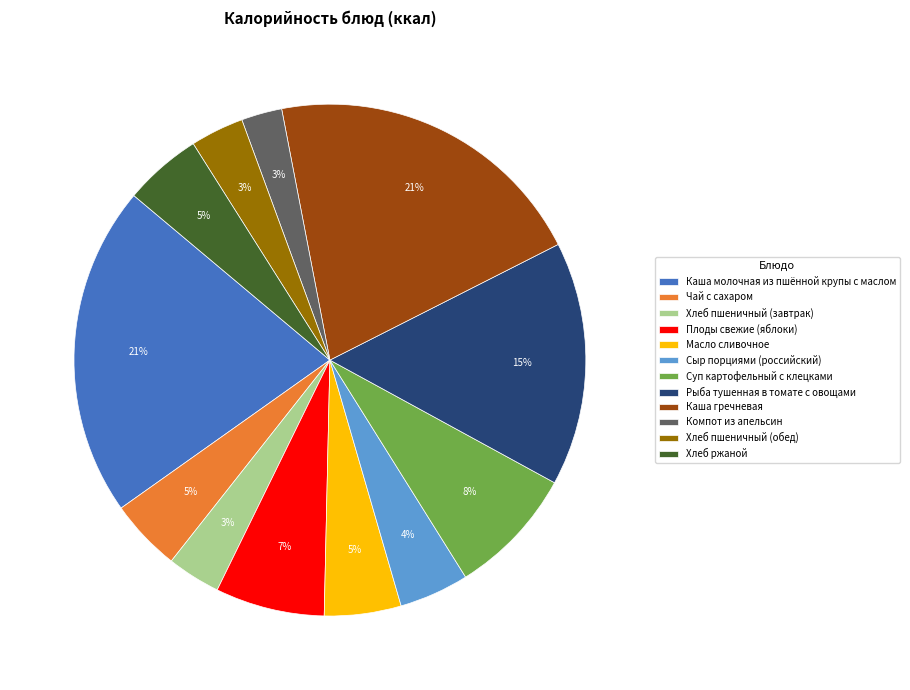

How many segments does this pie chart have?

12